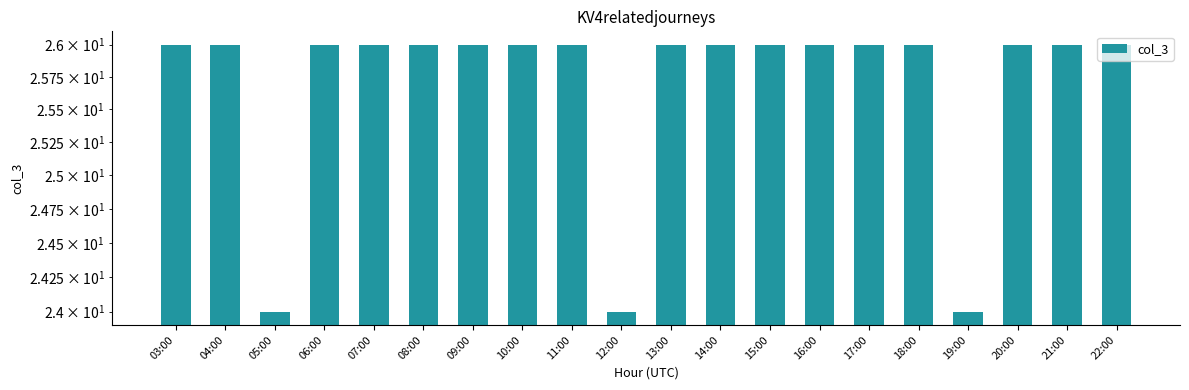

Reading right to left, what are all the values shown in this chart?

26	26	26	24	26	26	26	26	26	26	24	26	26	26	26	26	26	24	26	26